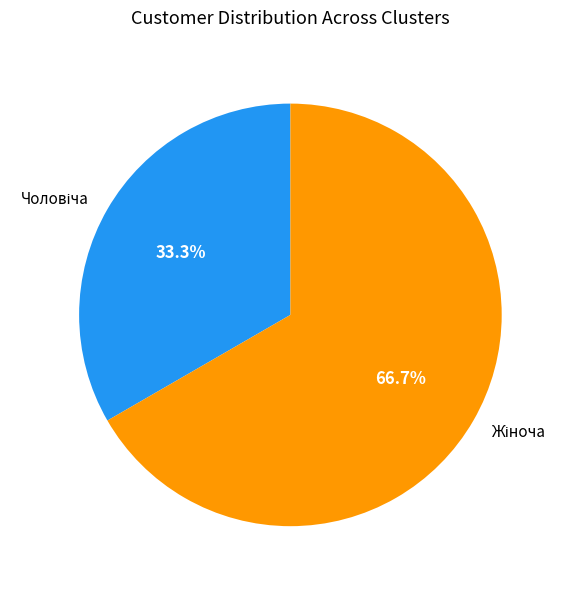

Does any single category account for the majority?

Yes